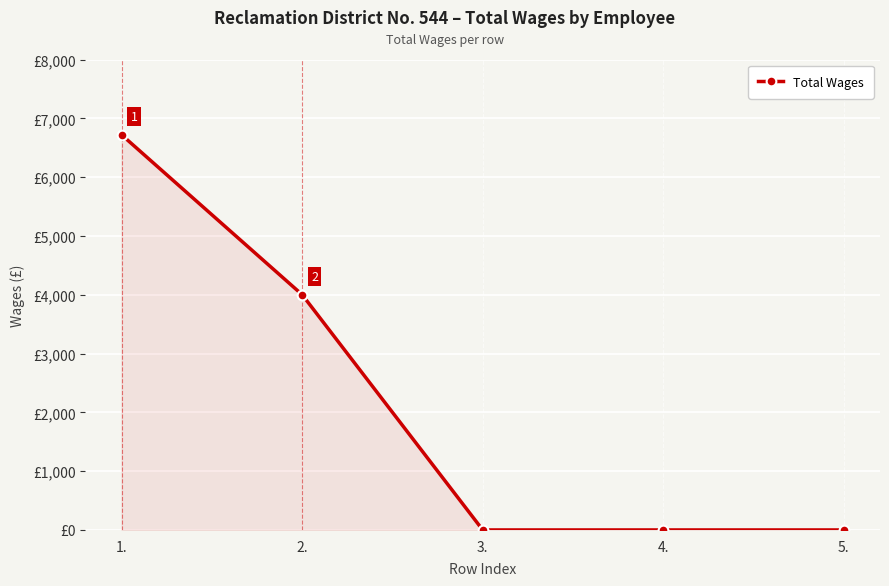

Count the number of data series in this chart.

1